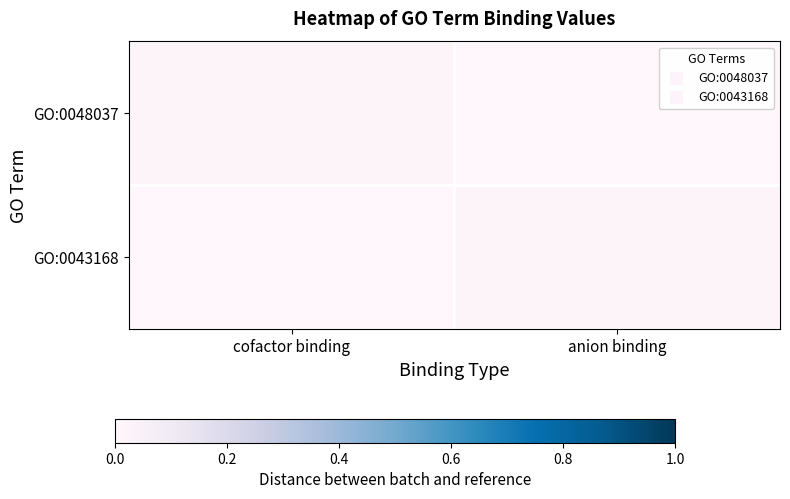

At how many categories does at least one series exceed 0?

2